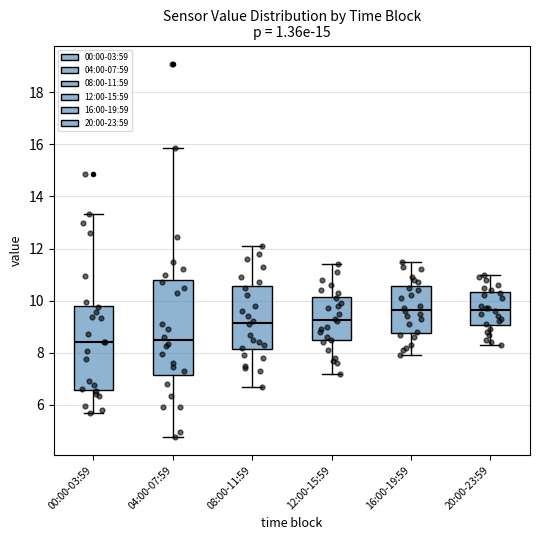

Reading left to right, read every box against the y-axis: the position of its median line, the range the box covers, and the ends of its whiskers. The values are not printed on the chart, so give them approximately, as read against the axis.

00:00-03:59: median 8.4, box 6.6 to 9.8, whiskers 5.8 to 13.4
04:00-07:59: median 8.4, box 7.2 to 10.8, whiskers 4.8 to 15.8
08:00-11:59: median 9.2, box 8.2 to 10.6, whiskers 6.8 to 12.2
12:00-15:59: median 9.2, box 8.4 to 10.2, whiskers 7.2 to 11.4
16:00-19:59: median 9.6, box 8.8 to 10.6, whiskers 8.0 to 11.6
20:00-23:59: median 9.6, box 9.0 to 10.4, whiskers 8.4 to 11.0